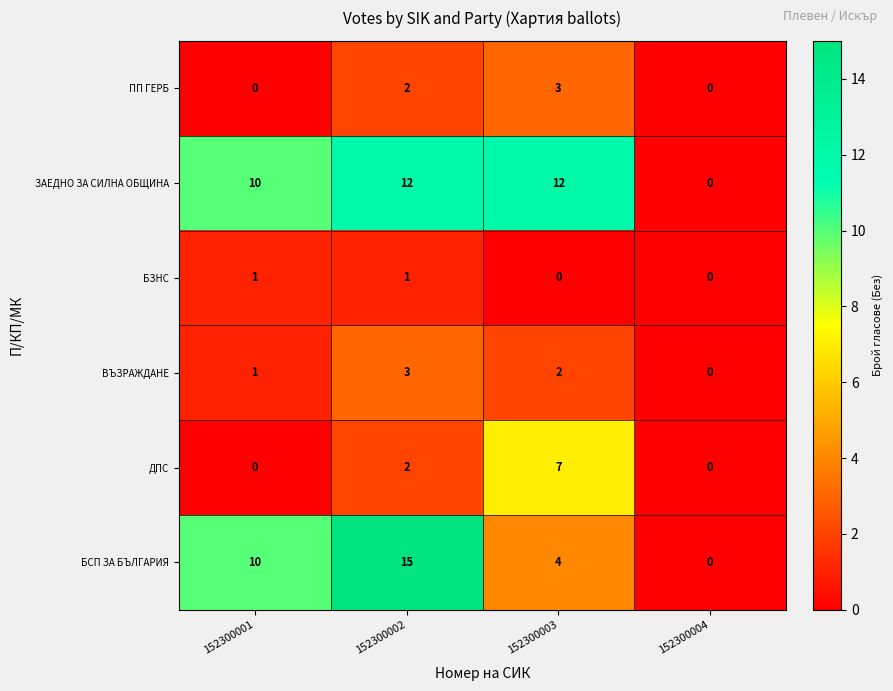

Reading right to left, what are all the values shown in this chart?

ПП ГЕРБ: 152300004=0	152300003=3	152300002=2	152300001=0
ЗАЕДНО ЗА СИЛНА ОБЩИНА: 152300004=0	152300003=12	152300002=12	152300001=10
БЗНС: 152300004=0	152300003=0	152300002=1	152300001=1
ВЪЗРАЖДАНЕ: 152300004=0	152300003=2	152300002=3	152300001=1
ДПС: 152300004=0	152300003=7	152300002=2	152300001=0
БСП ЗА БЪЛГАРИЯ: 152300004=0	152300003=4	152300002=15	152300001=10